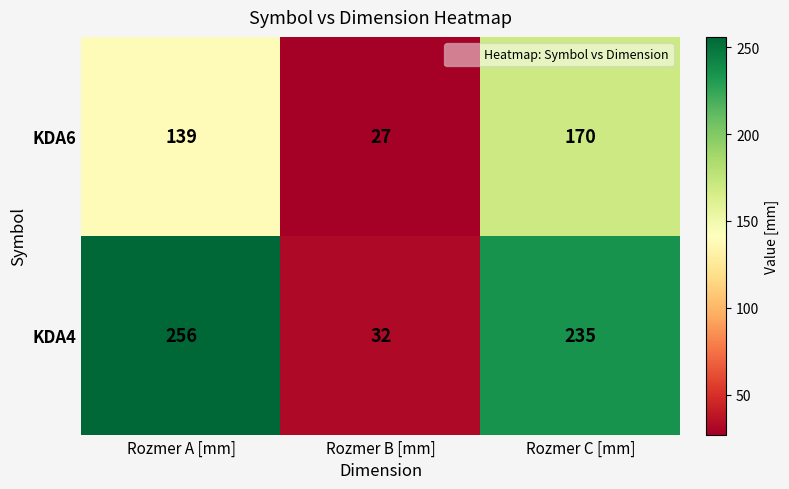

List the series in order of their overall mean, lowest first.

KDA6, KDA4